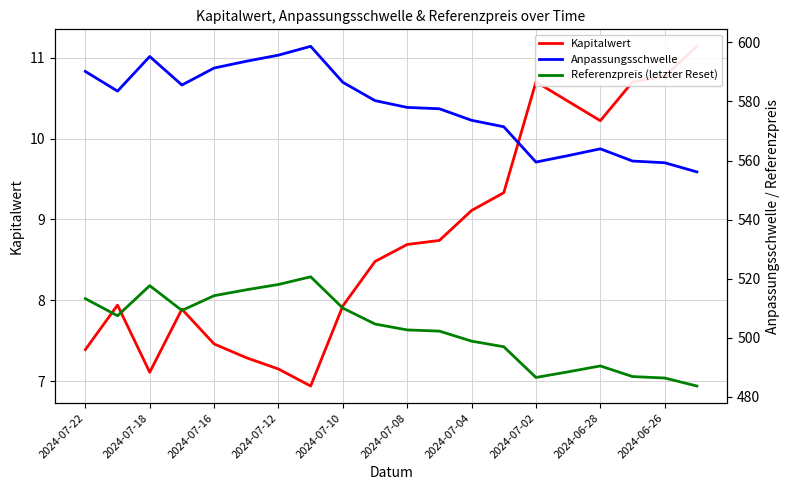

Where does the Referenzpreis (letzter Reset) series first go above 504?

2024-07-22